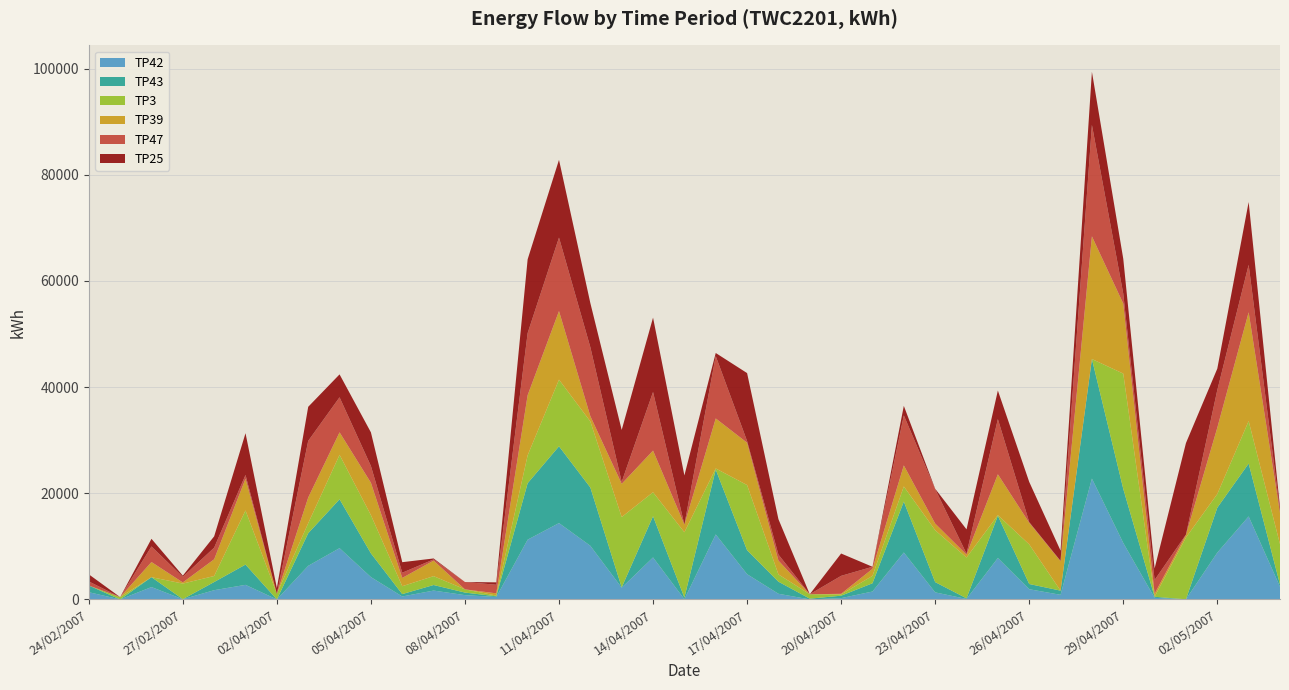

Reading right to left, extract all data points from this chart.

TP42: 04/05/2007=2382	03/05/2007=15640	02/05/2007=8821	01/05/2007=28	30/04/2007=301	29/04/2007=10639	28/04/2007=22771	27/04/2007=870	26/04/2007=1923	25/04/2007=7810	24/04/2007=92	23/04/2007=1331	22/04/2007=8846	21/04/2007=1490	20/04/2007=245	19/04/2007=5	18/04/2007=1066	17/04/2007=4757	16/04/2007=12246	15/04/2007=35	14/04/2007=7913	13/04/2007=2213	12/04/2007=10109	11/04/2007=14385	10/04/2007=11260	09/04/2007=451	08/04/2007=810	07/04/2007=1670	06/04/2007=557	05/04/2007=4210	04/04/2007=9663	03/04/2007=6333	02/04/2007=0	01/04/2007=2747	28/02/2007=1743	27/02/2007=34	26/02/2007=2328	25/02/2007=0	24/02/2007=1364
TP43: 04/05/2007=439	03/05/2007=9962	02/05/2007=8464	01/05/2007=0	30/04/2007=199	29/04/2007=10191	28/04/2007=22521	27/04/2007=787	26/04/2007=987	25/04/2007=7955	24/04/2007=118	23/04/2007=1933	22/04/2007=9590	21/04/2007=1556	20/04/2007=458	19/04/2007=139	18/04/2007=2277	17/04/2007=4516	16/04/2007=12220	15/04/2007=316	14/04/2007=7762	13/04/2007=57	12/04/2007=10977	11/04/2007=14465	10/04/2007=10638	09/04/2007=136	08/04/2007=485	07/04/2007=1048	06/04/2007=449	05/04/2007=4473	04/04/2007=9210	03/04/2007=6140	02/04/2007=0	01/04/2007=3819	28/02/2007=1538	27/02/2007=15	26/02/2007=1867	25/02/2007=0	24/02/2007=1262
TP3: 04/05/2007=7589	03/05/2007=8003	02/05/2007=2575	01/05/2007=11633	30/04/2007=20	29/04/2007=21718	28/04/2007=0	27/04/2007=0	26/04/2007=7464	25/04/2007=117	24/04/2007=7686	23/04/2007=9774	22/04/2007=2847	21/04/2007=1391	20/04/2007=242	19/04/2007=833	18/04/2007=1369	17/04/2007=12276	16/04/2007=212	15/04/2007=12300	14/04/2007=4520	13/04/2007=13249	12/04/2007=12443	11/04/2007=12555	10/04/2007=5251	09/04/2007=143	08/04/2007=604	07/04/2007=1670	06/04/2007=1484	05/04/2007=7198	04/04/2007=8365	03/04/2007=1885	02/04/2007=1062	01/04/2007=10192	28/02/2007=1133	27/02/2007=2937	26/02/2007=0	25/02/2007=439	24/02/2007=0
TP39: 04/05/2007=5884	03/05/2007=20494	02/05/2007=12505	01/05/2007=506	30/04/2007=559	29/04/2007=13188	28/04/2007=23118	27/04/2007=5536	26/04/2007=4063	25/04/2007=7695	24/04/2007=545	23/04/2007=1257	22/04/2007=3968	21/04/2007=1329	20/04/2007=112	19/04/2007=0	18/04/2007=2604	17/04/2007=7978	16/04/2007=9421	15/04/2007=1451	14/04/2007=7848	13/04/2007=6263	12/04/2007=1000	11/04/2007=12922	10/04/2007=11339	09/04/2007=418	08/04/2007=0	07/04/2007=2928	06/04/2007=1562	05/04/2007=6106	04/04/2007=4246	03/04/2007=4844	02/04/2007=0	01/04/2007=5984	28/02/2007=3153	27/02/2007=212	26/02/2007=2853	25/02/2007=0	24/02/2007=0
TP47: 04/05/2007=381	03/05/2007=8946	02/05/2007=7086	01/05/2007=51	30/04/2007=2585	29/04/2007=1864	28/04/2007=20989	27/04/2007=78	26/04/2007=130	25/04/2007=10400	24/04/2007=184	23/04/2007=6505	22/04/2007=9433	21/04/2007=388	20/04/2007=3385	19/04/2007=0	18/04/2007=1139	17/04/2007=316	16/04/2007=11755	15/04/2007=0	14/04/2007=11043	13/04/2007=359	12/04/2007=12989	11/04/2007=13846	10/04/2007=11696	09/04/2007=1620	08/04/2007=1387	07/04/2007=229	06/04/2007=980	05/04/2007=3151	04/04/2007=6601	03/04/2007=10670	02/04/2007=0	01/04/2007=712	28/02/2007=2190	27/02/2007=1055	26/02/2007=2931	25/02/2007=0	24/02/2007=770
TP25: 04/05/2007=698	03/05/2007=11830	02/05/2007=4035	01/05/2007=17245	30/04/2007=2177	29/04/2007=6577	28/04/2007=10010	27/04/2007=1920	26/04/2007=7578	25/04/2007=5380	24/04/2007=4576	23/04/2007=53	22/04/2007=1786	21/04/2007=0	20/04/2007=4209	19/04/2007=0	18/04/2007=6667	17/04/2007=12802	16/04/2007=576	15/04/2007=9259	14/04/2007=14007	13/04/2007=9794	12/04/2007=8316	11/04/2007=14644	10/04/2007=13897	09/04/2007=451	08/04/2007=0	07/04/2007=174	06/04/2007=1986	05/04/2007=6341	04/04/2007=4316	03/04/2007=6419	02/04/2007=1083	01/04/2007=7864	28/02/2007=2133	27/02/2007=229	26/02/2007=1440	25/02/2007=0	24/02/2007=1336